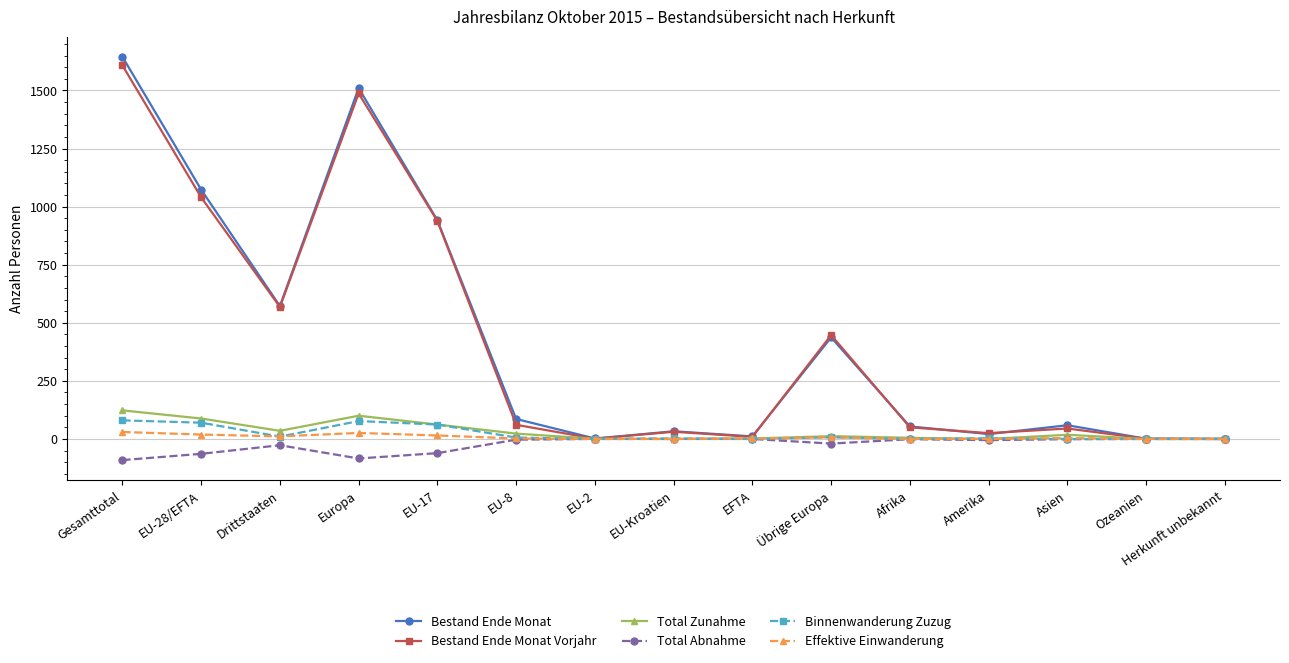

Which category has the highest value across all series?

Gesamttotal